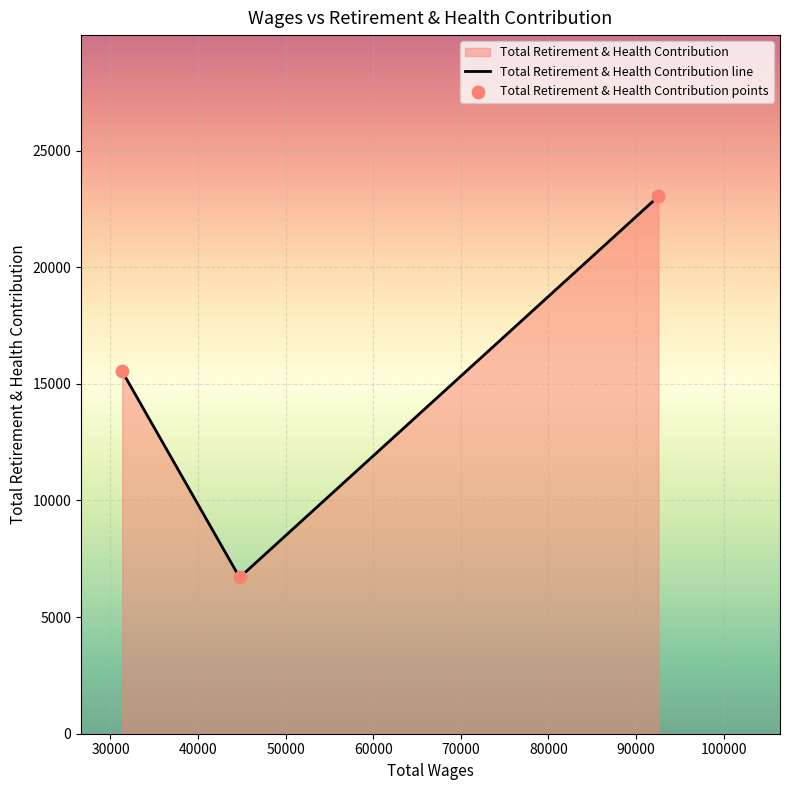

What is the sum of all values?

45263